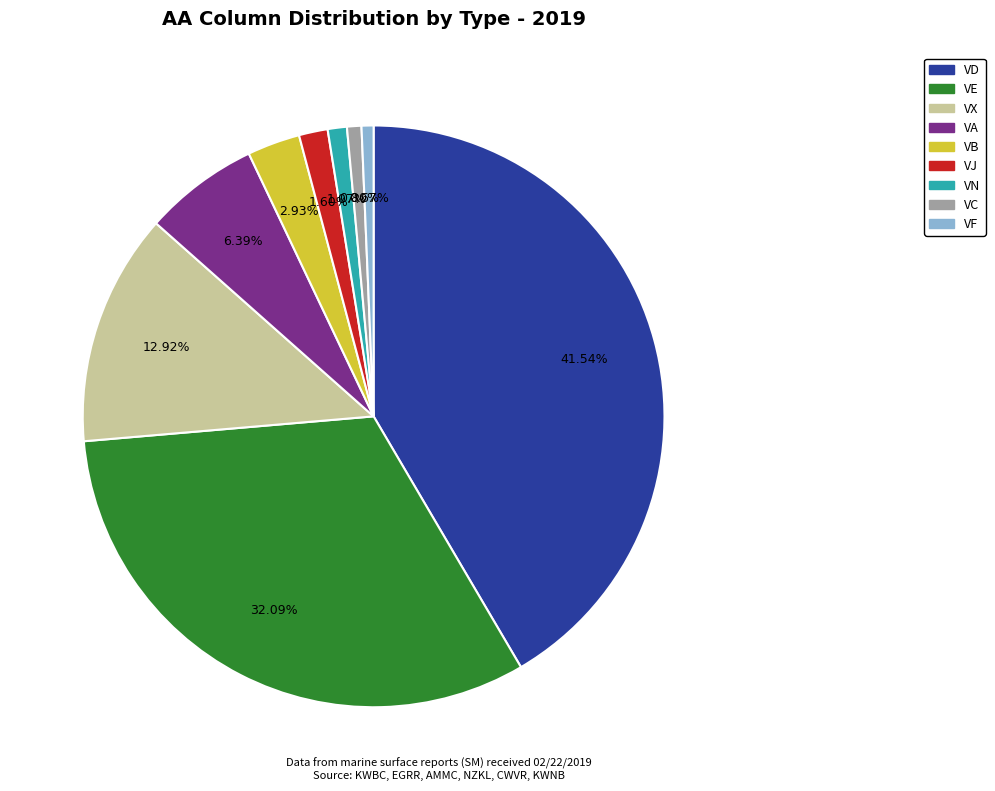

Is there any slice that represents more than half of the pie?

No